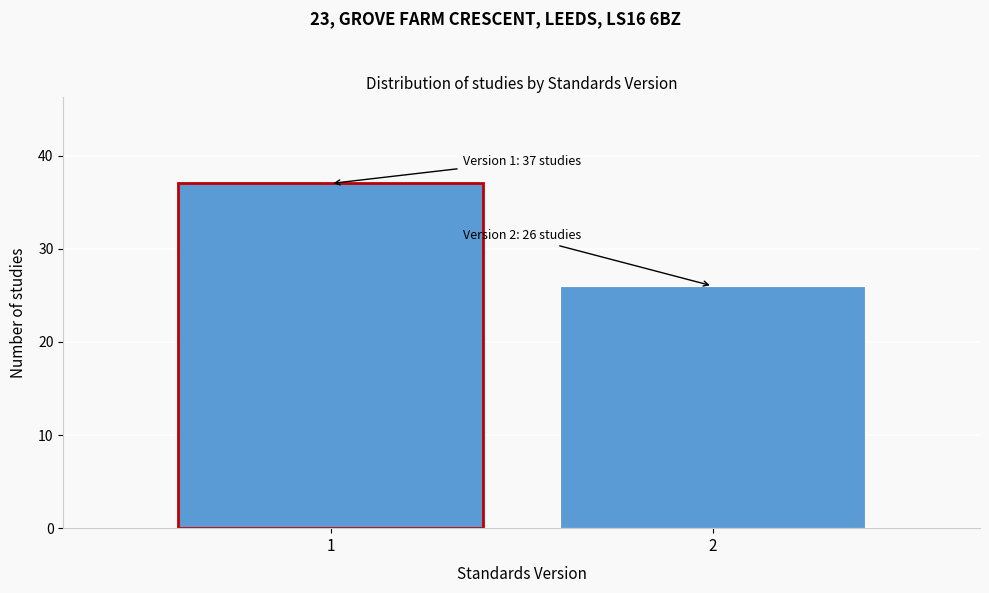

Reading left to right, what are all the values shown in this chart?

1=37	2=26